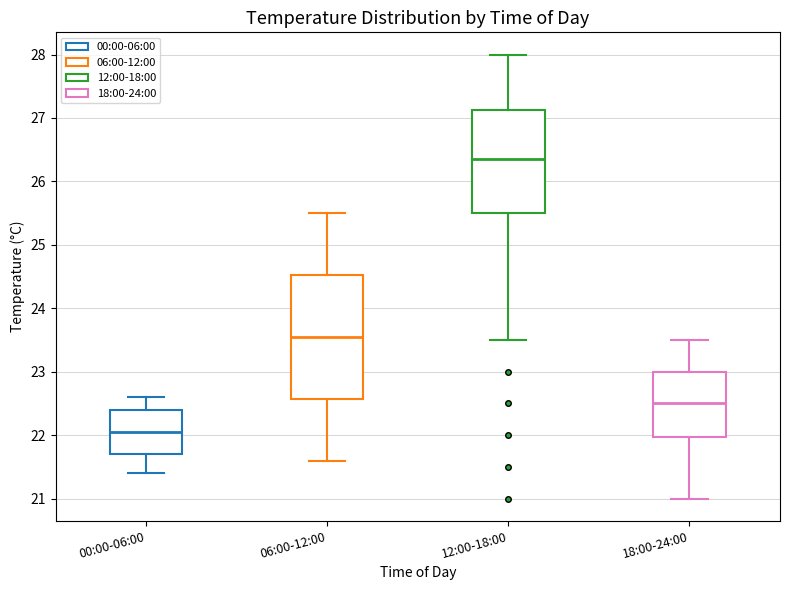

Reading left to right, read every box against the y-axis: the position of its median line, the range the box covers, and the ends of its whiskers. The values are not printed on the chart, so give them approximately, as read against the axis.

00:00-06:00: median 22.1, box 21.7 to 22.4, whiskers 21.4 to 22.6
06:00-12:00: median 23.6, box 22.6 to 24.5, whiskers 21.6 to 25.5
12:00-18:00: median 26.4, box 25.5 to 27.1, whiskers 23.5 to 28.0
18:00-24:00: median 22.5, box 22.0 to 23.0, whiskers 21.0 to 23.5